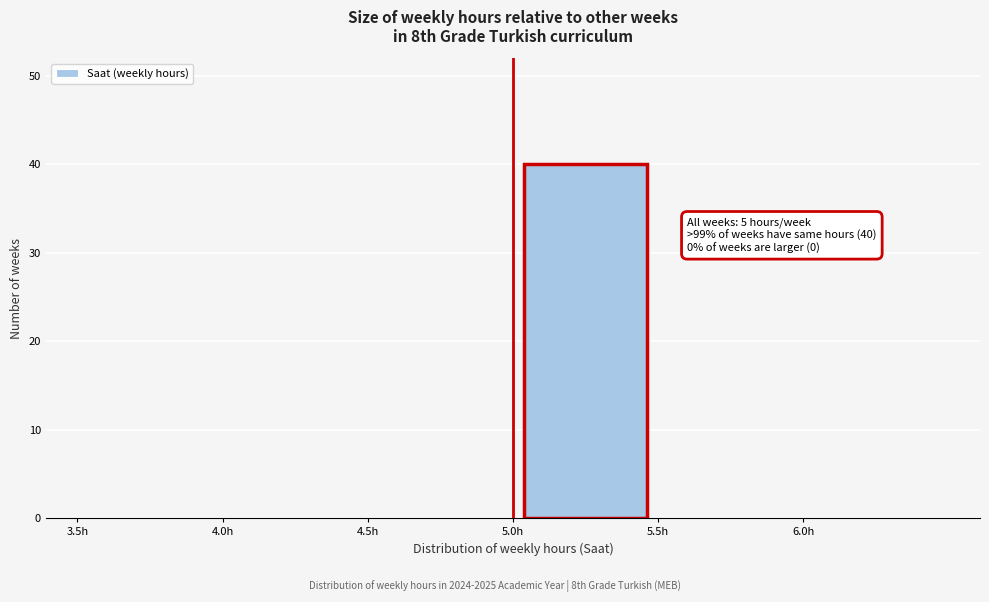

Which range on the x-axis has the tallest bar?

5.0 to 5.5